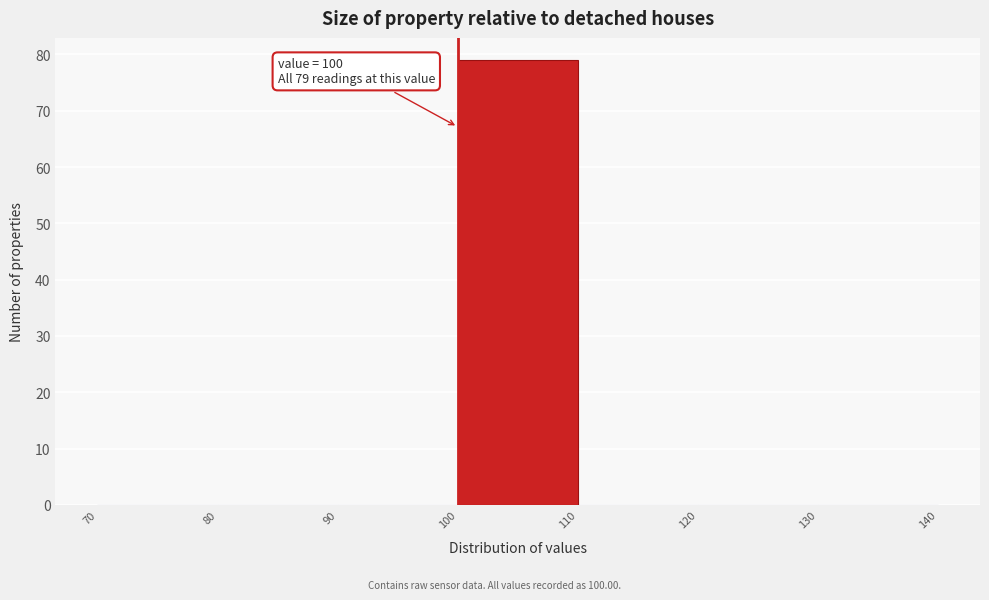

Over which range of the x-axis is the bar tallest?

100 to 110